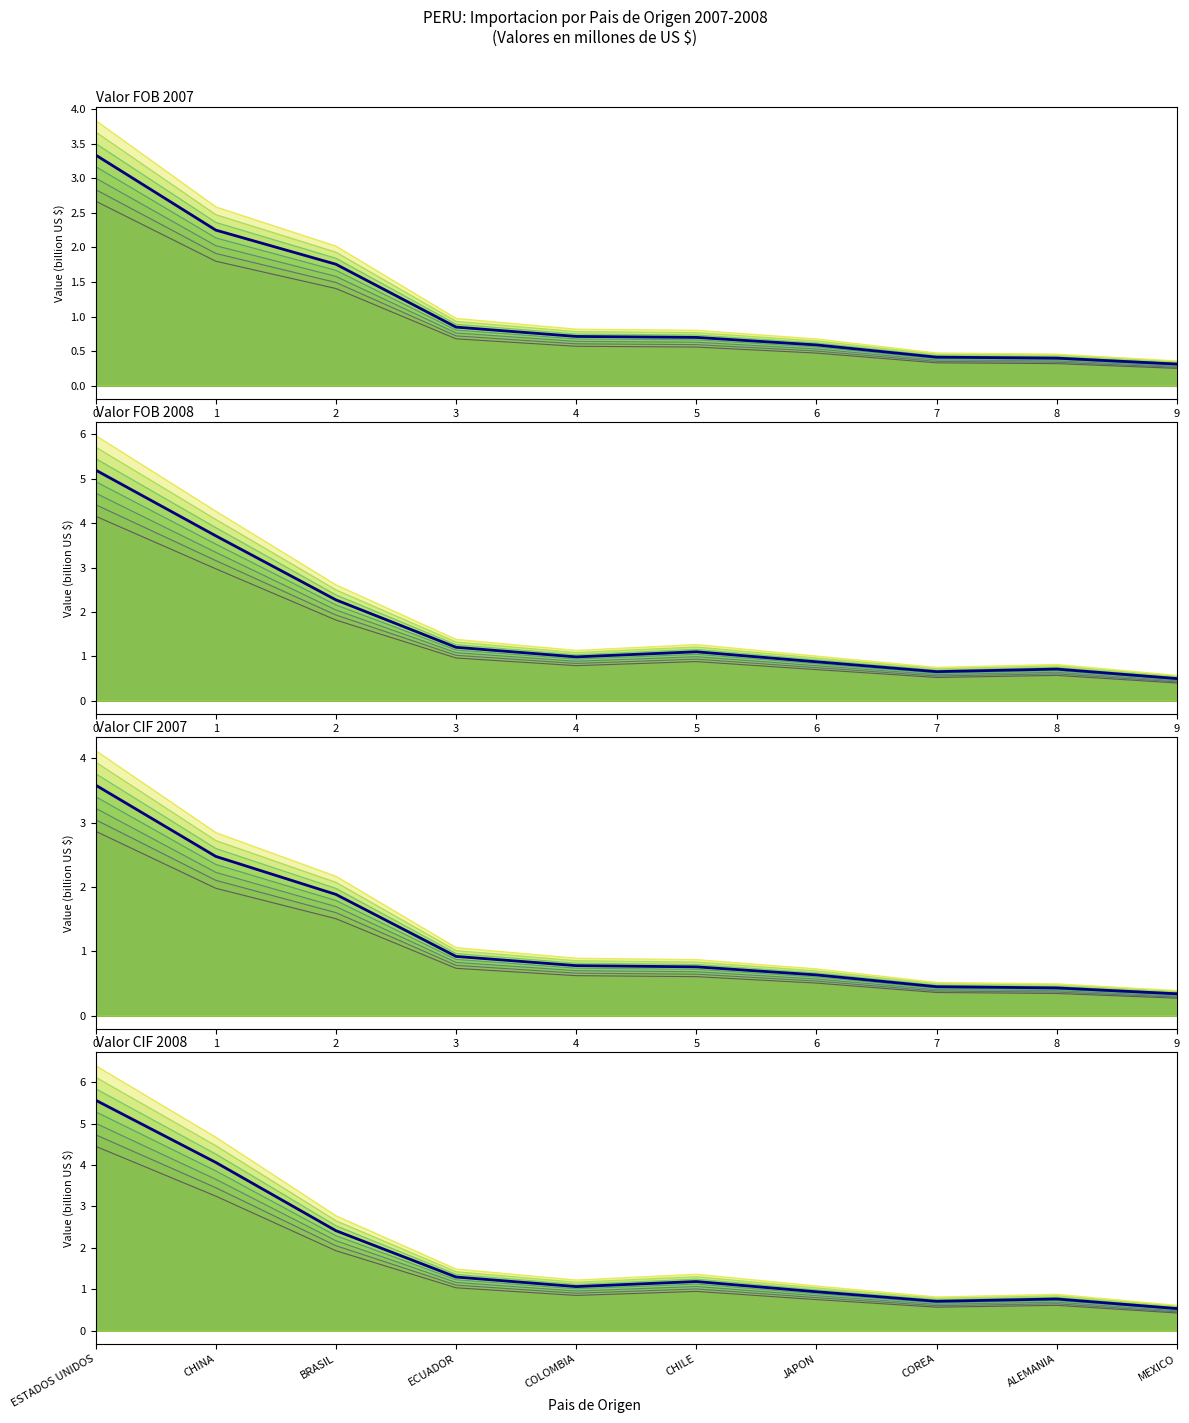

What is the difference between the maximum and second lowest values in the Valor FOB 2007 (main) series?

2.9